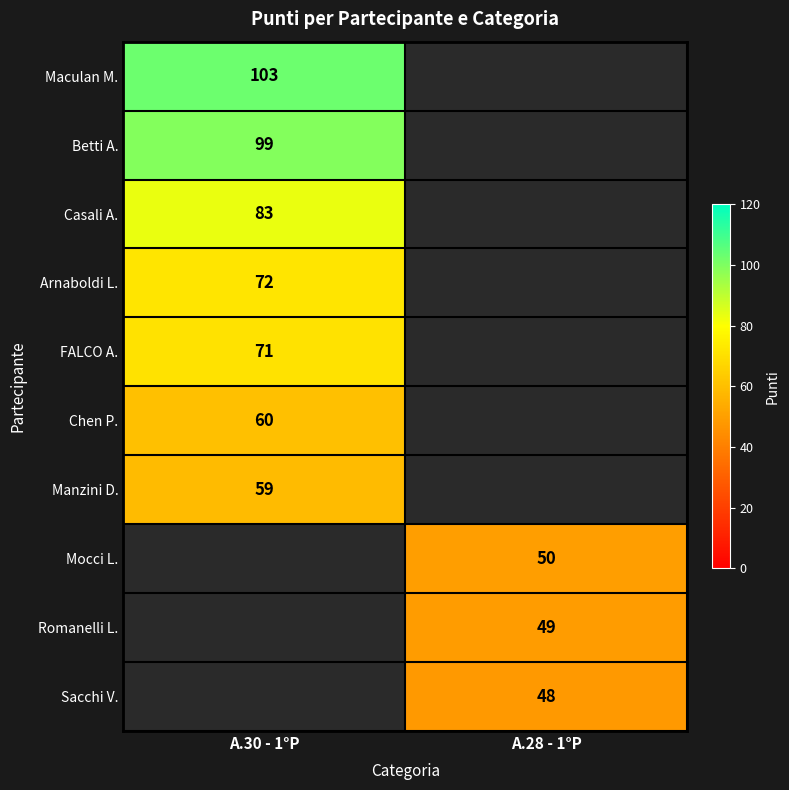

Is it true that Maculan M. equals 103 at A.30 - 1°P?

True